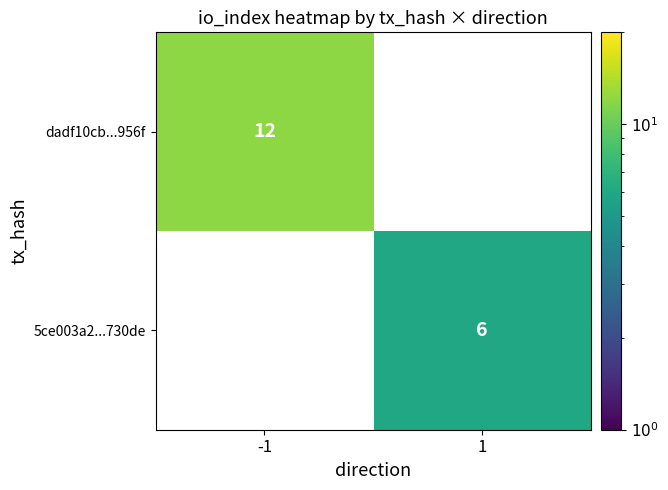

What is the maximum value shown in the chart?

12.0